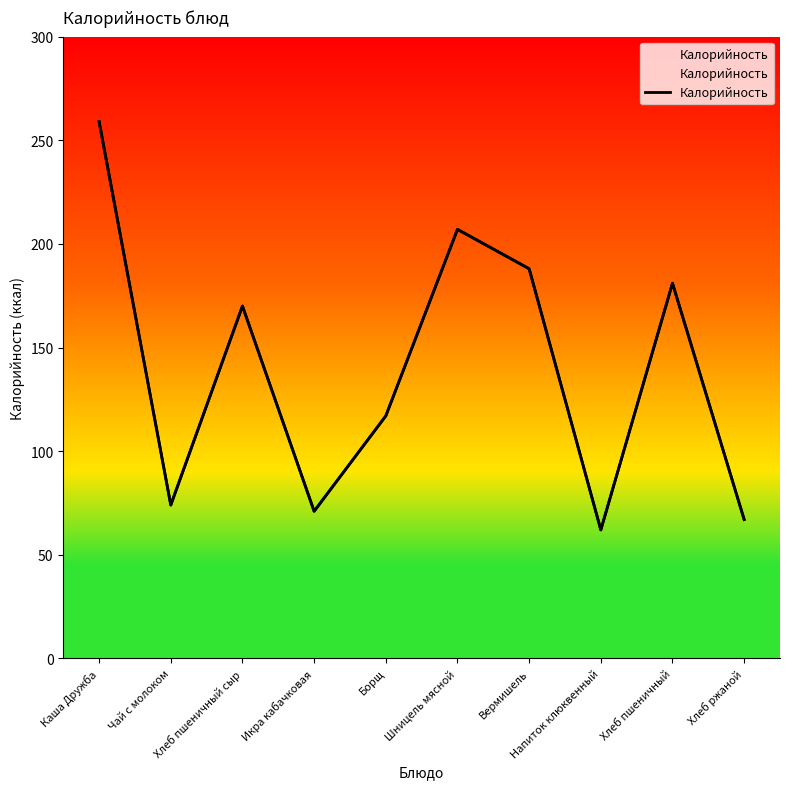

What is the change in value from Хлеб пшеничный сыр to Хлеб ржаной?

-103